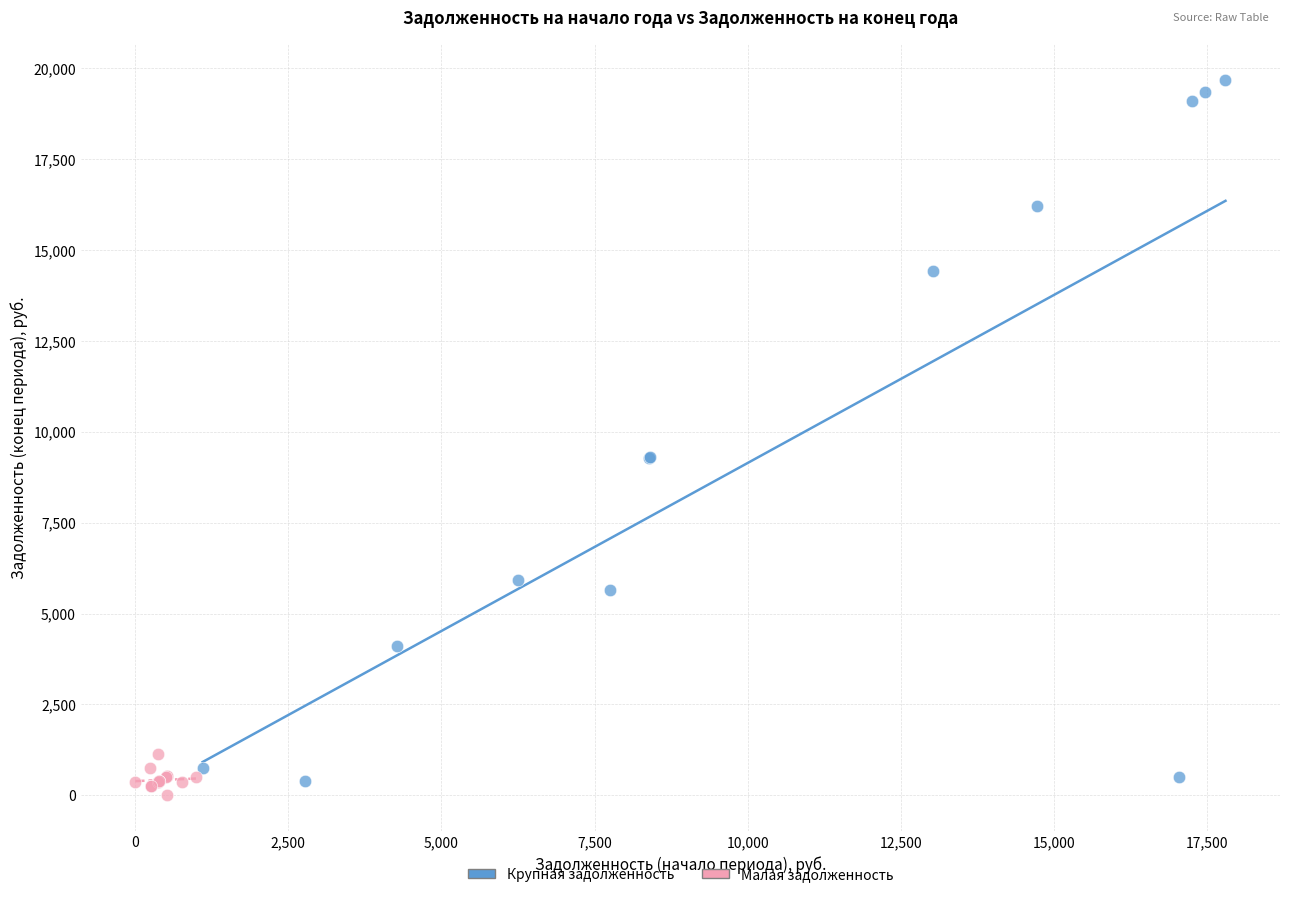

Which series reaches the maximum Y coordinate?

Крупная задолженность